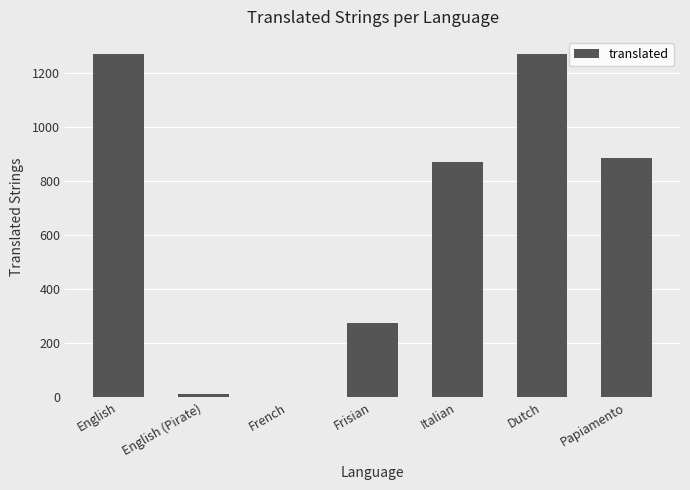

True or false: the data shows 238 at Papiamento.

False